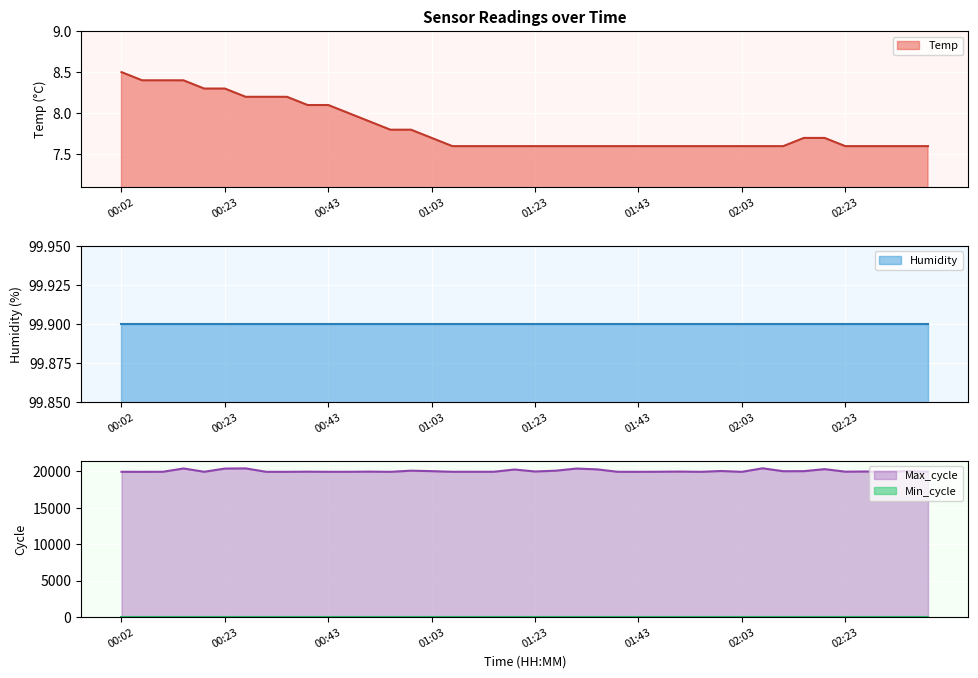

Is it true that Temp equals 10.6 at 02:03?

False